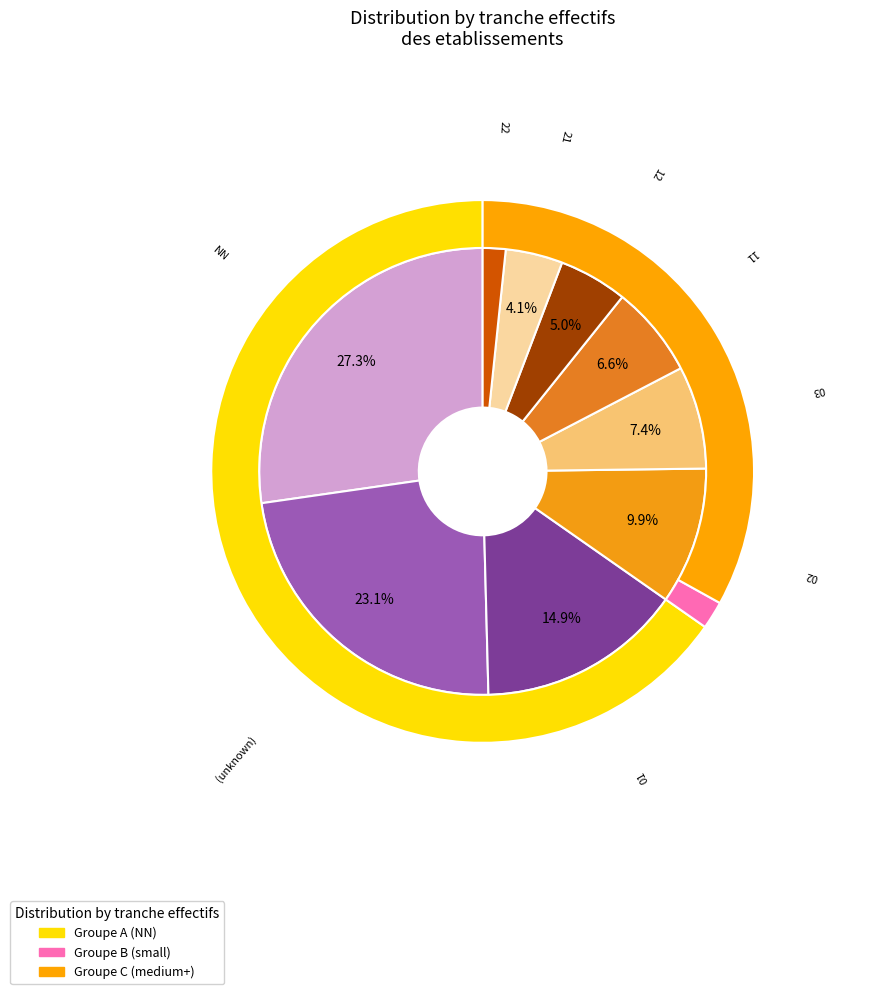

Approximately how many times larger is the value at 02 compared to 03?

1.3